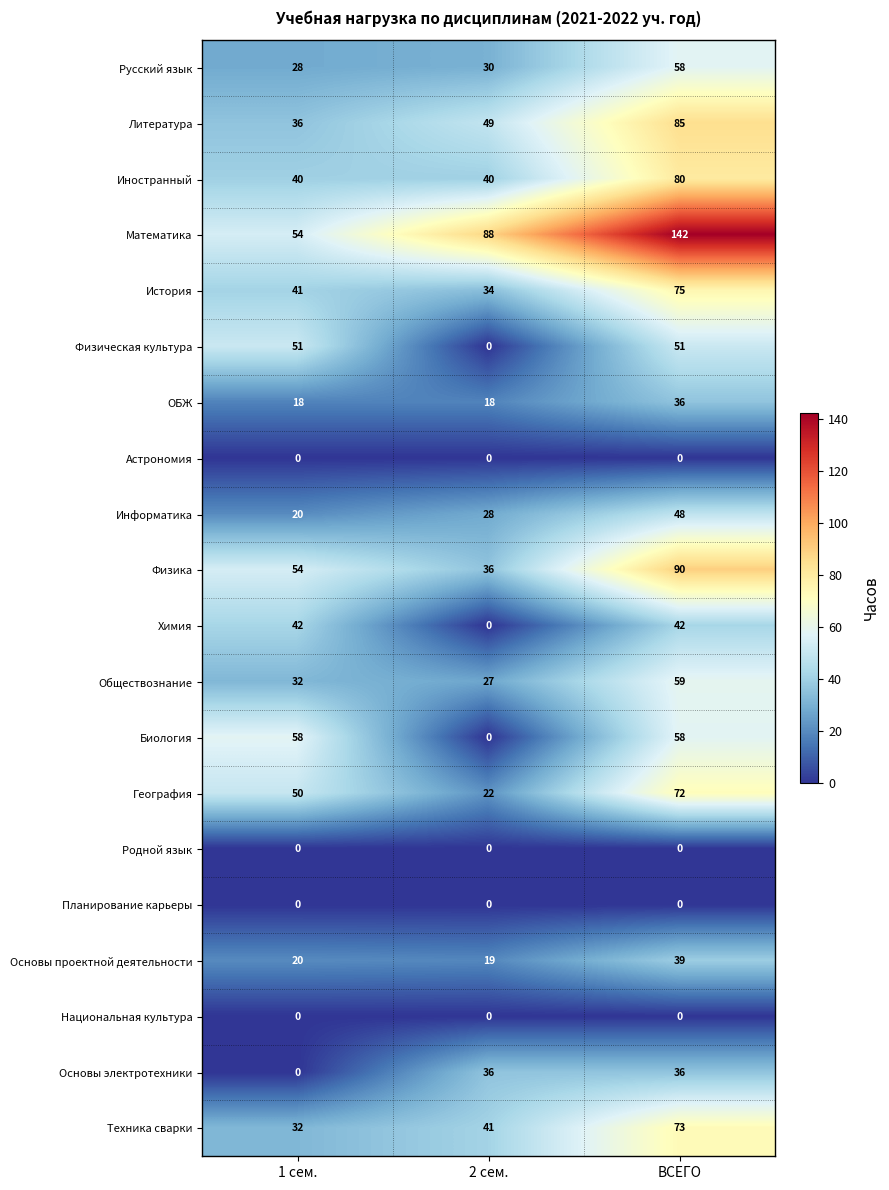

Rank the categories by География value from lowest to highest.

2 сем., 1 сем., ВСЕГО